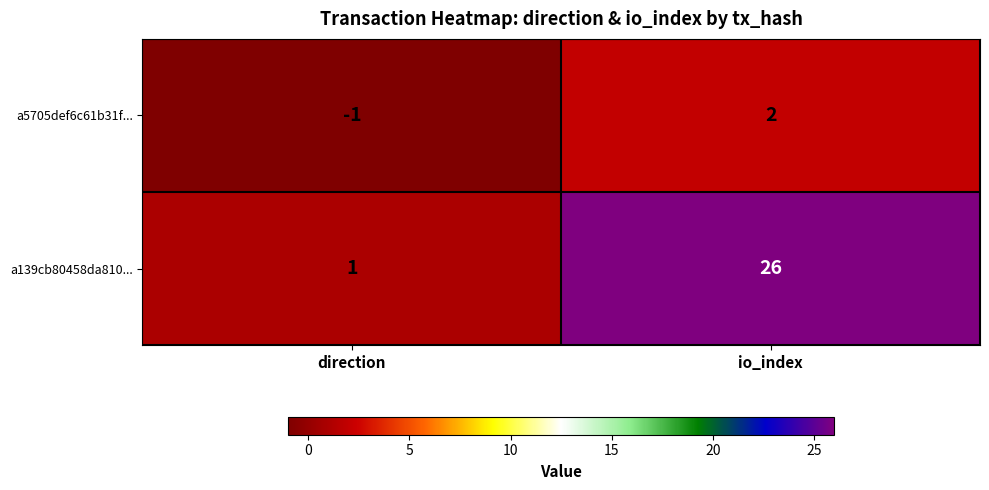

Which series has the largest total across all categories?

a139cb80458da810...